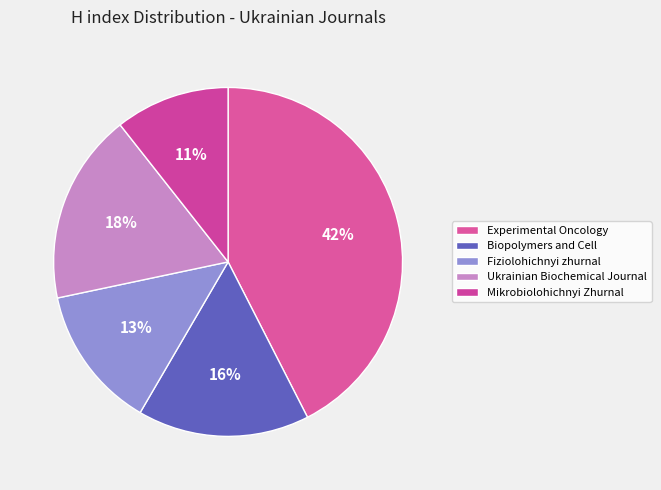

To the nearest percent, what portion does Biopolymers and Cell represent?

16%